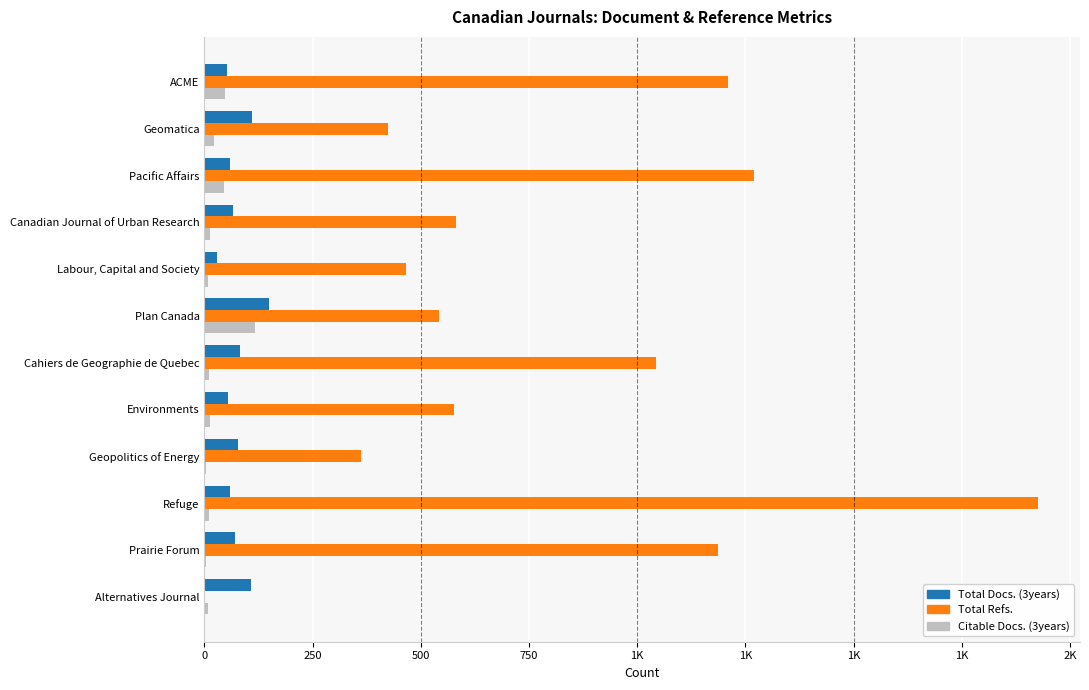

Reading right to left, list all the values displayed in this chart.

Total Docs. (3years): 108	70	59	77	54	83	148	30	66	60	109	53
Total Refs.: 0	1186	1927	361	576	1043	541	465	581	1269	424	1210
Citable Docs. (3years): 9	4	10	4	13	11	116	8	13	45	23	48